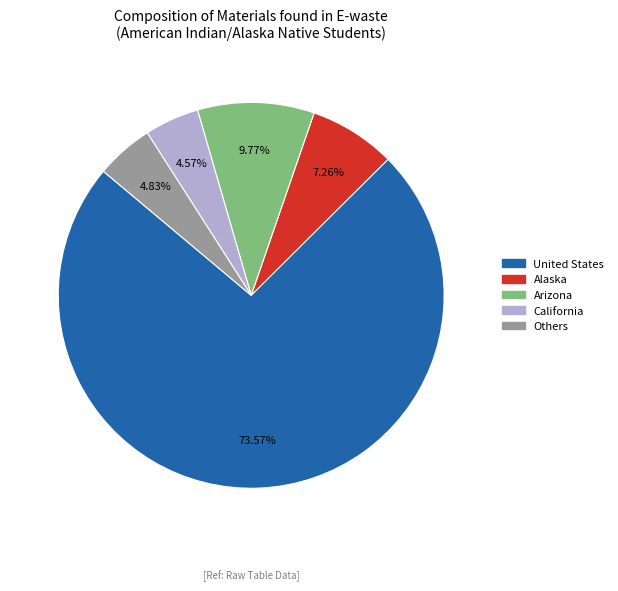

Does any single category account for the majority?

Yes